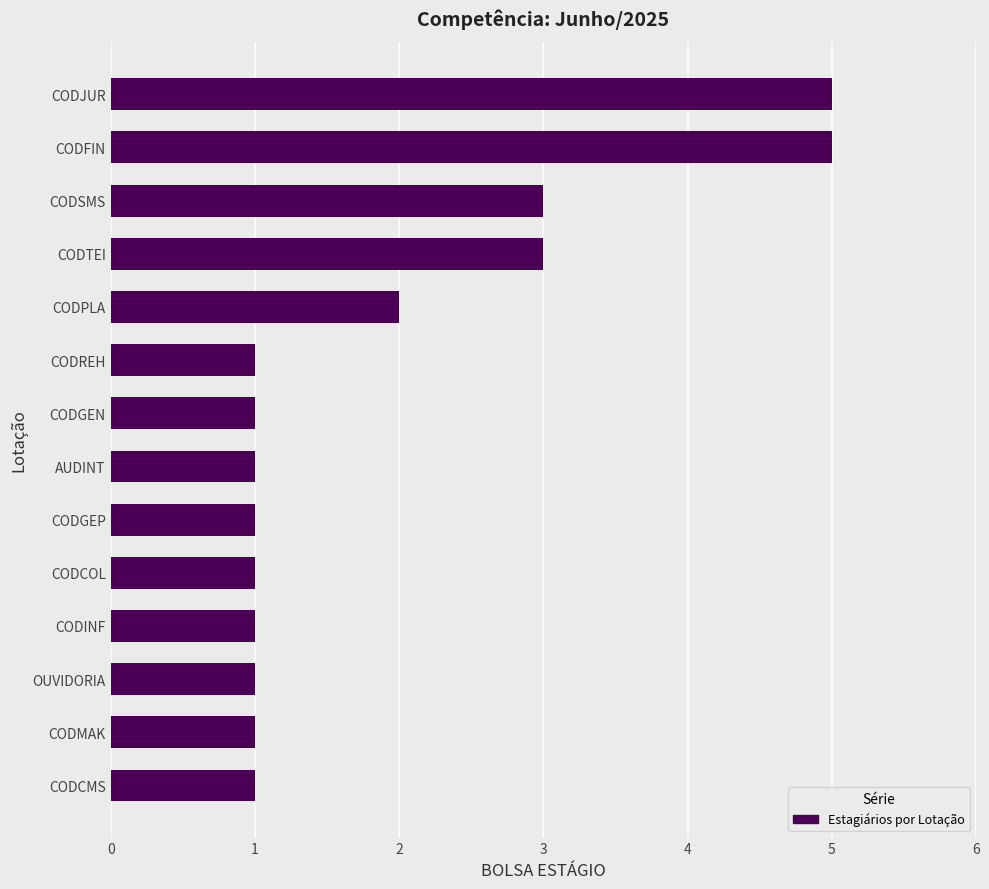

Count the number of categories in the chart.

14